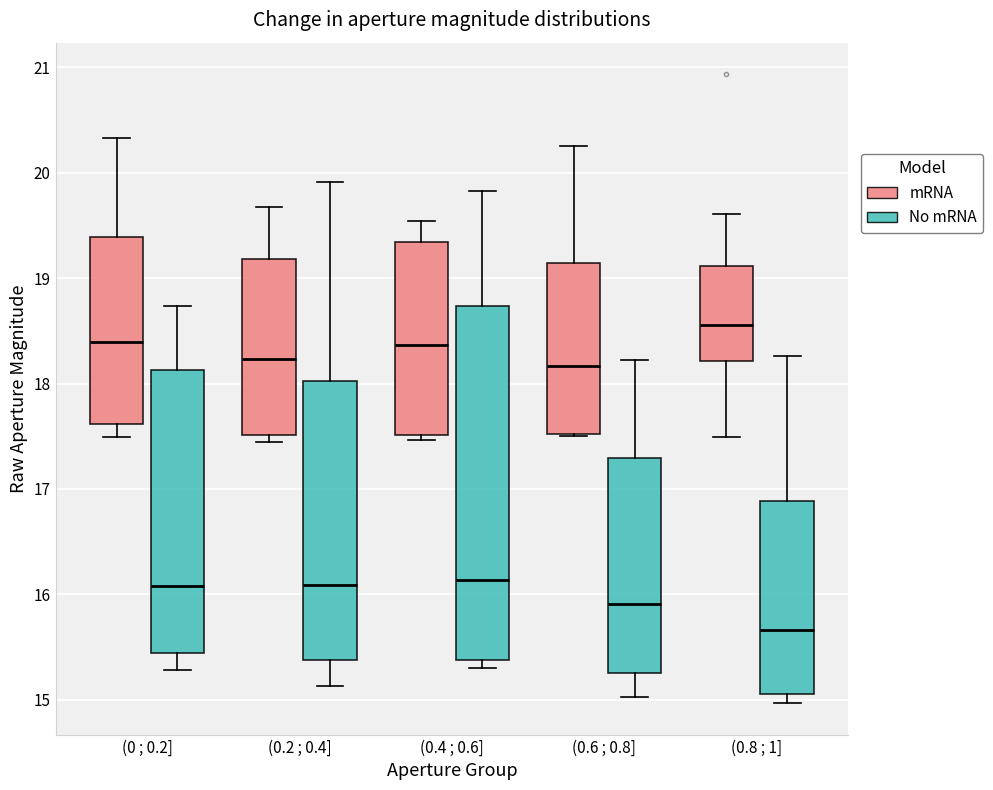

Reading left to right, read every box against the y-axis: the position of its median line, the range the box covers, and the ends of its whiskers. The values are not printed on the chart, so give them approximately, as read against the axis.

(0 ; 0.2] (mRNA): median 18.4, box 17.6 to 19.4, whiskers 17.5 to 20.3
(0 ; 0.2] (No mRNA): median 16.1, box 15.4 to 18.1, whiskers 15.3 to 18.7
(0.2 ; 0.4] (mRNA): median 18.2, box 17.5 to 19.2, whiskers 17.4 to 19.7
(0.2 ; 0.4] (No mRNA): median 16.1, box 15.4 to 18.0, whiskers 15.1 to 19.9
(0.4 ; 0.6] (mRNA): median 18.4, box 17.5 to 19.3, whiskers 17.5 (just below the box's lower edge) to 19.5
(0.4 ; 0.6] (No mRNA): median 16.1, box 15.4 to 18.7, whiskers 15.3 to 19.8
(0.6 ; 0.8] (mRNA): median 18.2, box 17.5 to 19.1, whiskers 17.5 to 20.3
(0.6 ; 0.8] (No mRNA): median 15.9, box 15.3 to 17.3, whiskers 15.0 to 18.2
(0.8 ; 1] (mRNA): median 18.6, box 18.2 to 19.1, whiskers 17.5 to 19.6
(0.8 ; 1] (No mRNA): median 15.7, box 15.1 to 16.9, whiskers 15.0 to 18.3